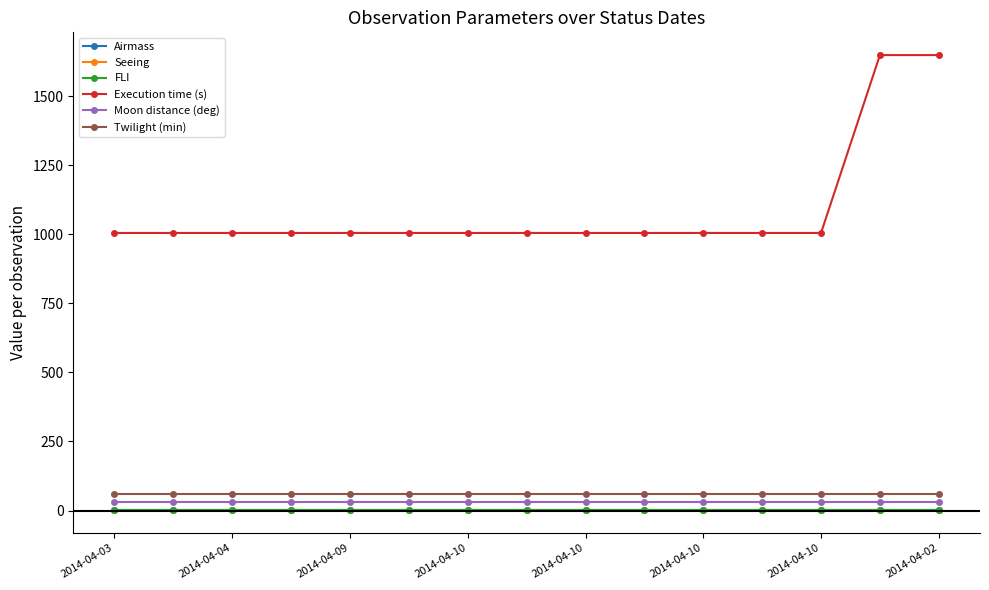

Which series has the largest total across all categories?

Execution time (s)